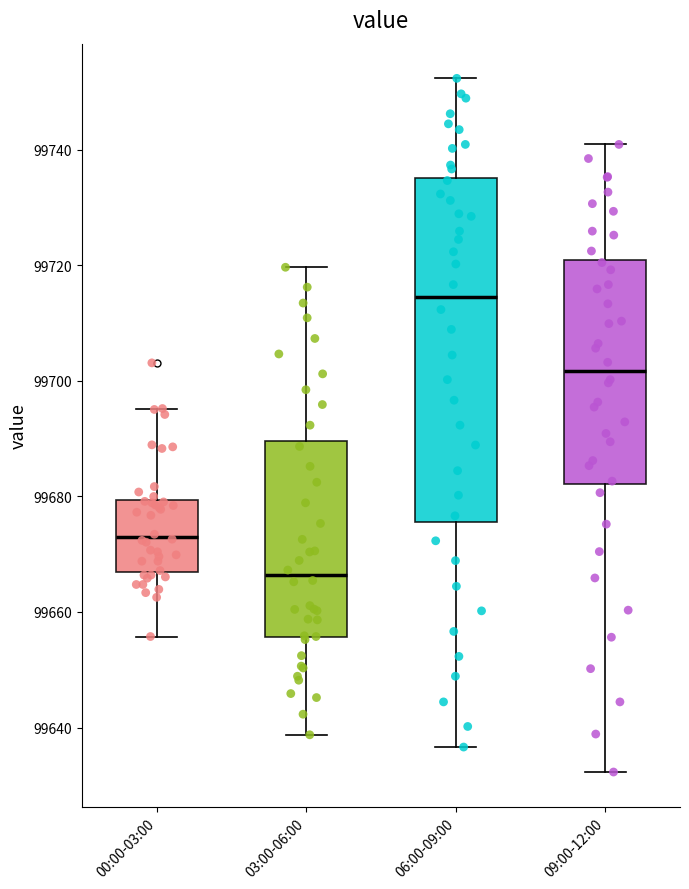

Reading left to right, transcribe this box plot: for each box, give where its median line is, the range the box spans, and where its two whiskers end, as read against the y-axis. The values are not printed on the chart, so give them approximately, as read against the axis.

00:00-03:00: median 99674, box 99666 to 99680, whiskers 99656 to 99696
03:00-06:00: median 99666, box 99656 to 99690, whiskers 99638 to 99720
06:00-09:00: median 99714, box 99676 to 99736, whiskers 99636 to 99752
09:00-12:00: median 99702, box 99682 to 99720, whiskers 99632 to 99740